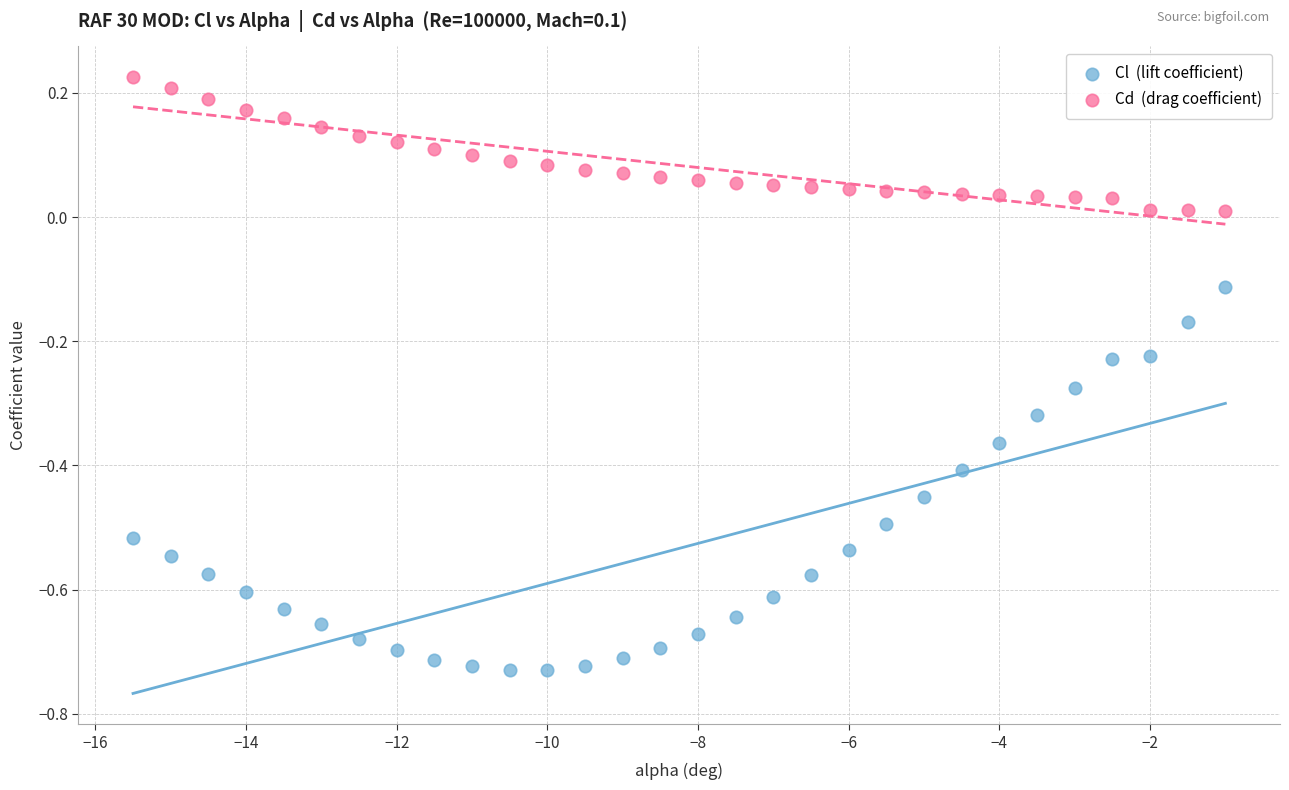

Across all data points, what is the range of Y values (max minus min)?

1.0